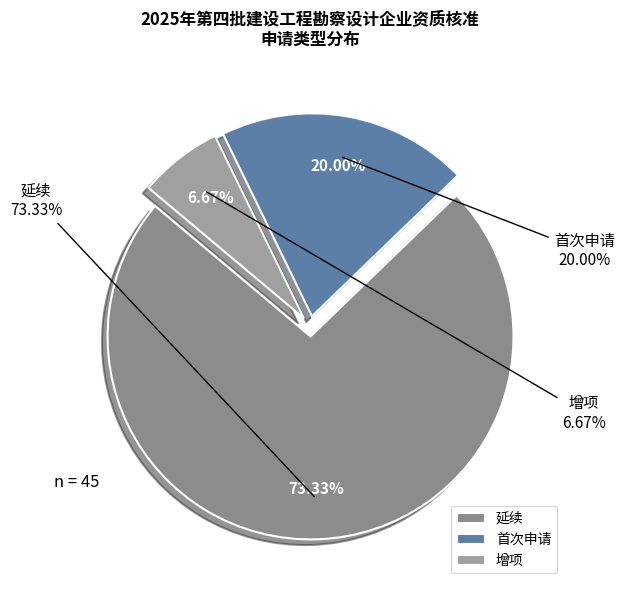

Count the number of slices in the pie.

3